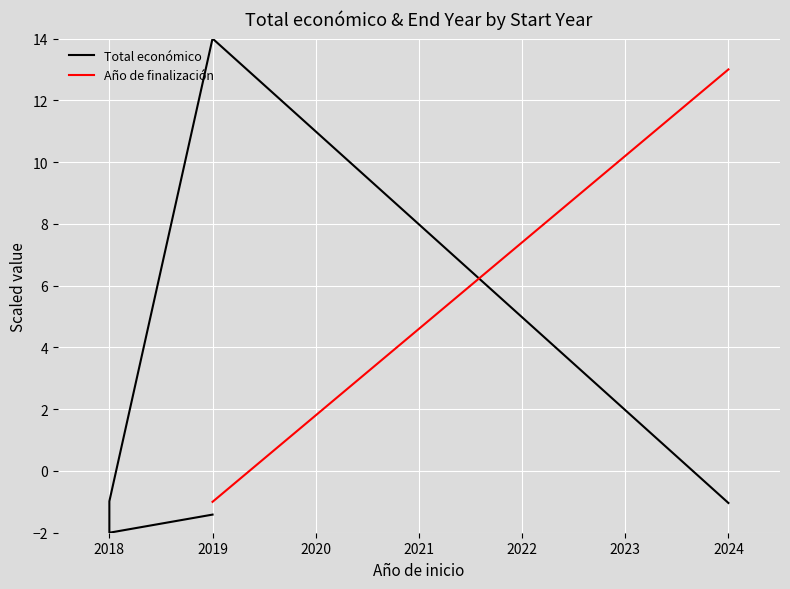

How many values in Total económico are above zero?

1